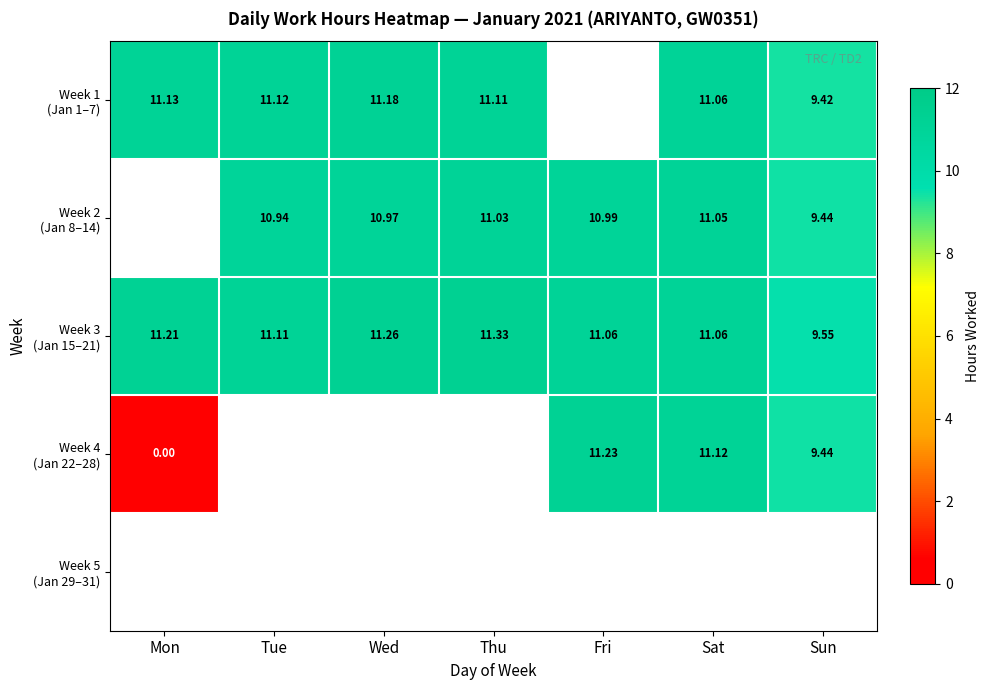

What is the difference between the second highest and minimum values in the Week 4 (Jan 22–28) series?

11.1